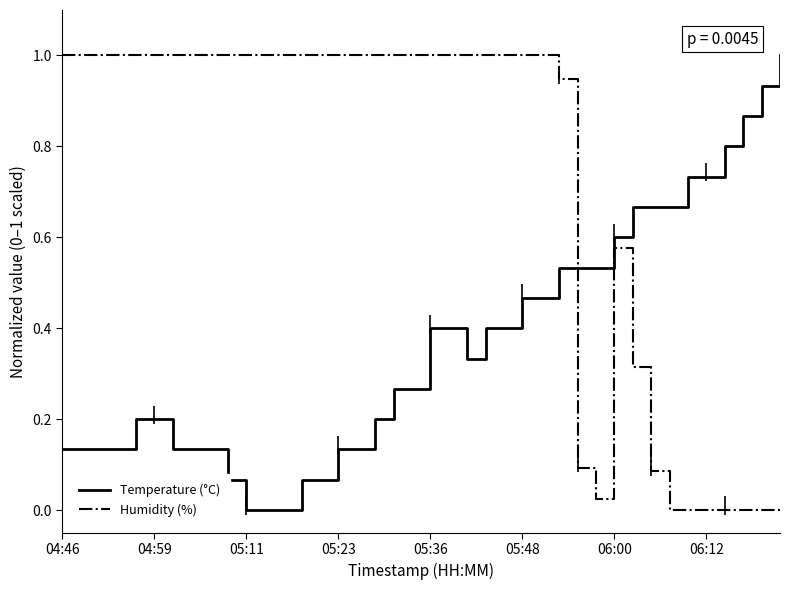

Is the value of Temperature (°C) at 06:12 greater than the value of Humidity (%) at 04:59?

No